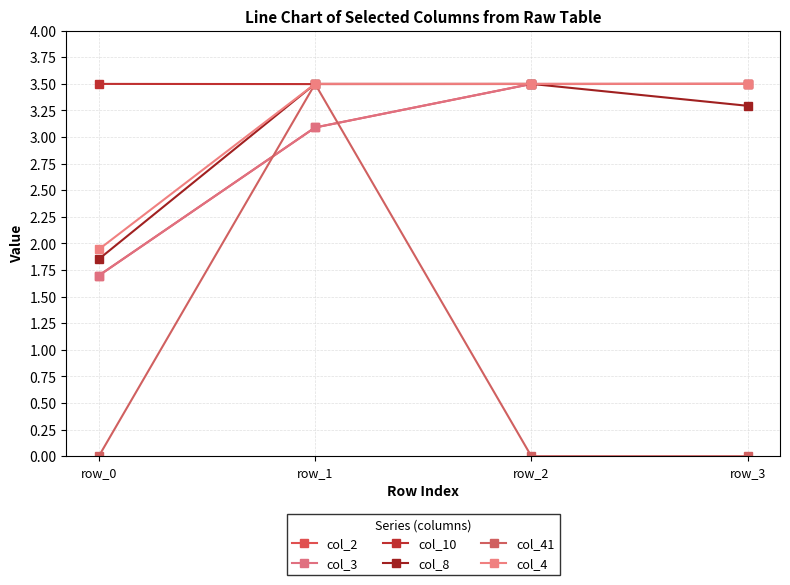

Is the value of col_2 at row_3 greater than the value of col_41 at row_1?

No